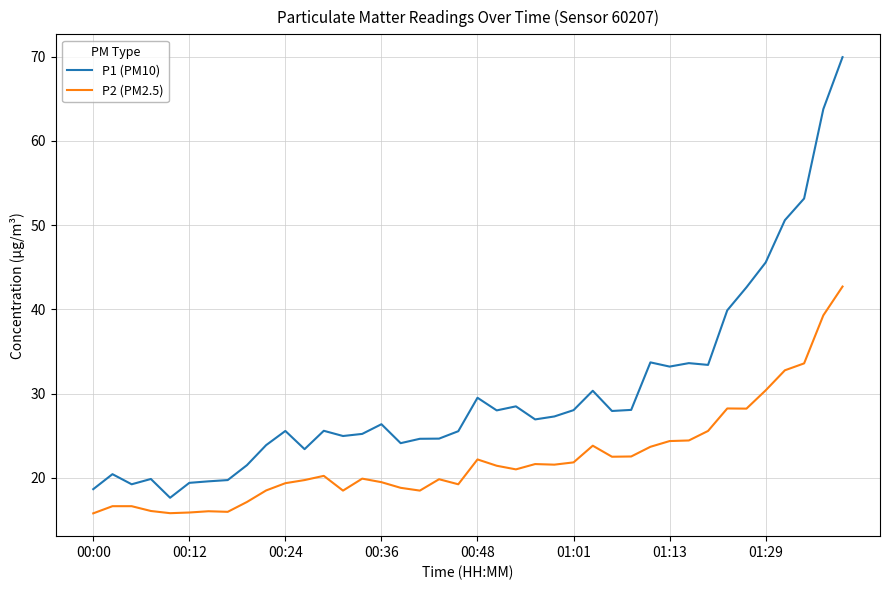

What is the difference between the second highest and minimum values in the P1 (PM10) series?

46.1